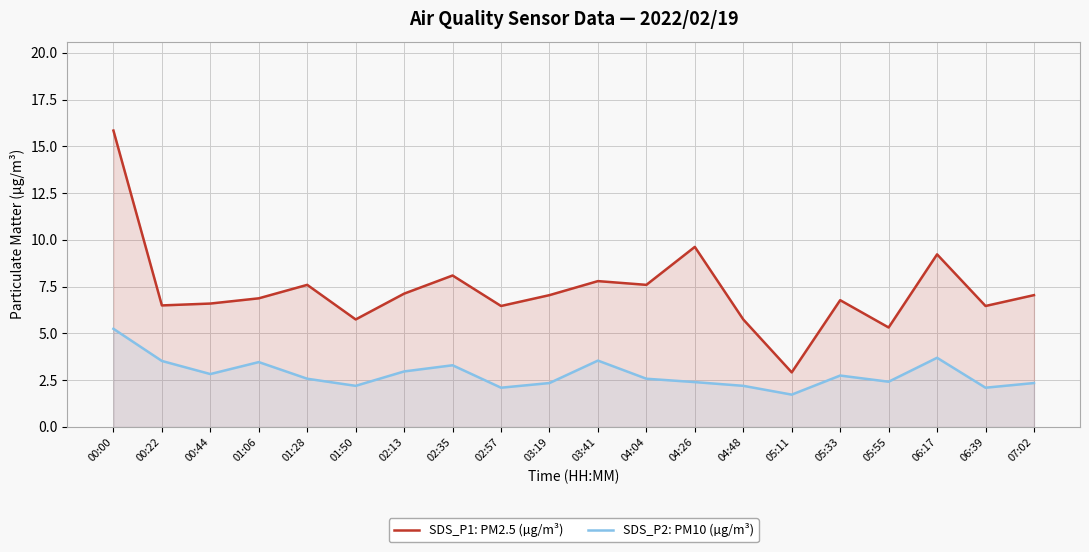

List the series in order of their overall mean, highest first.

SDS_P1: PM2.5 (µg/m³), SDS_P2: PM10 (µg/m³)